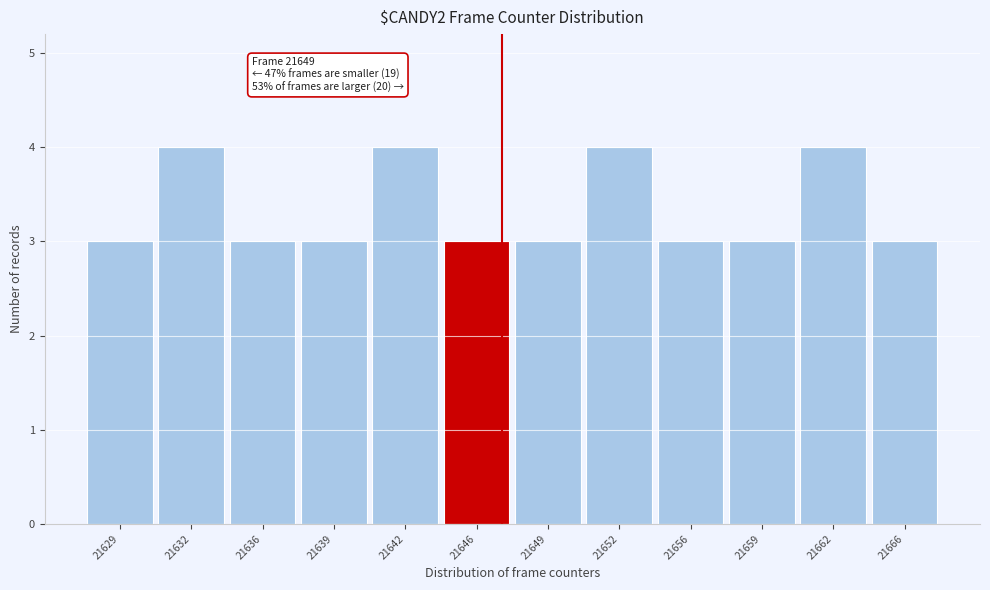

Reading right to left, what are all the values shown in this chart?

3	4	3	3	4	3	3	4	3	3	4	3